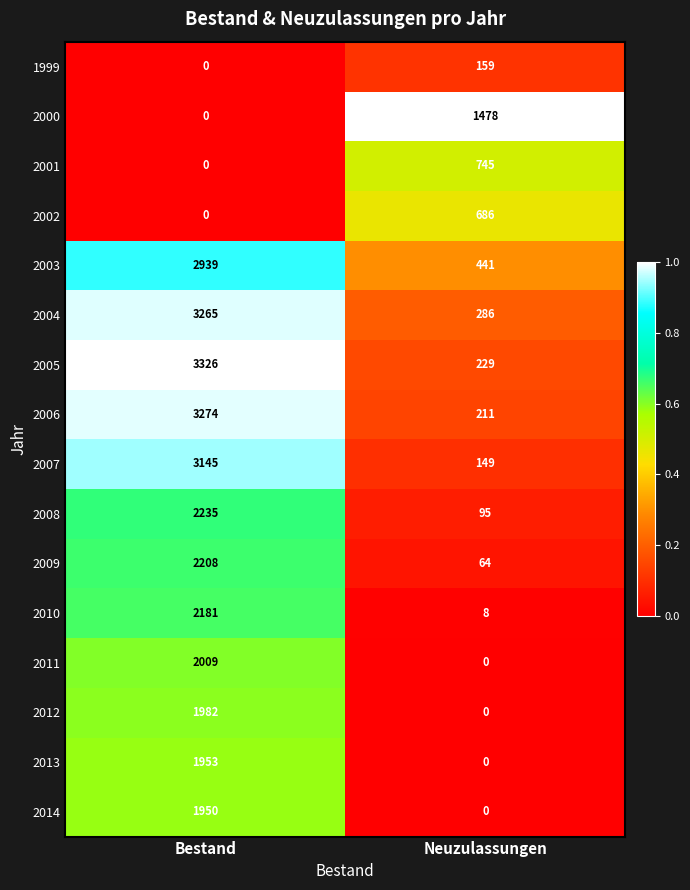

At which category is the sum across all series the highest?

Bestand